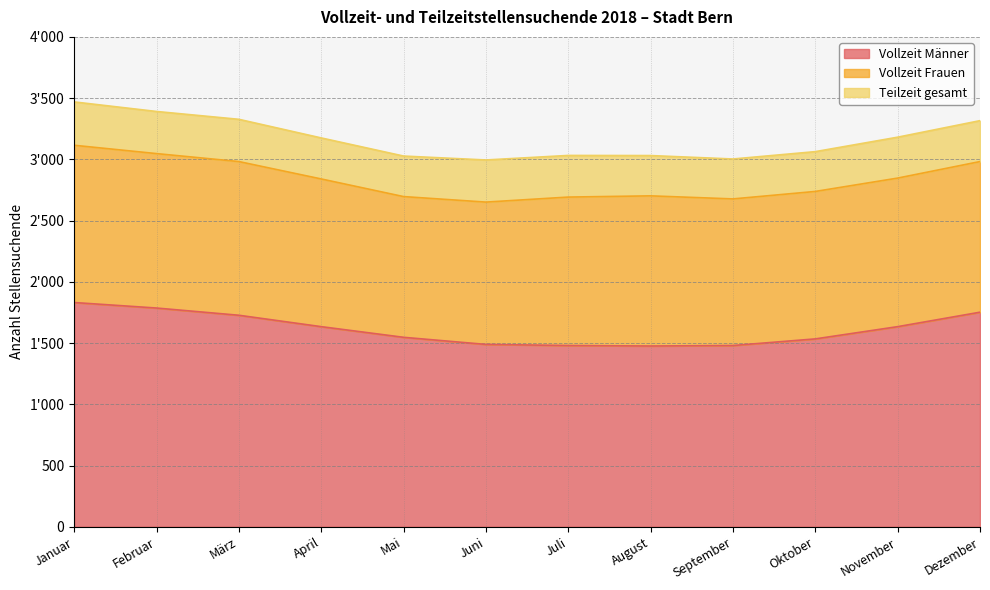

True or false: Vollzeit Männer and Teilzeit gesamt cross at least once.

False